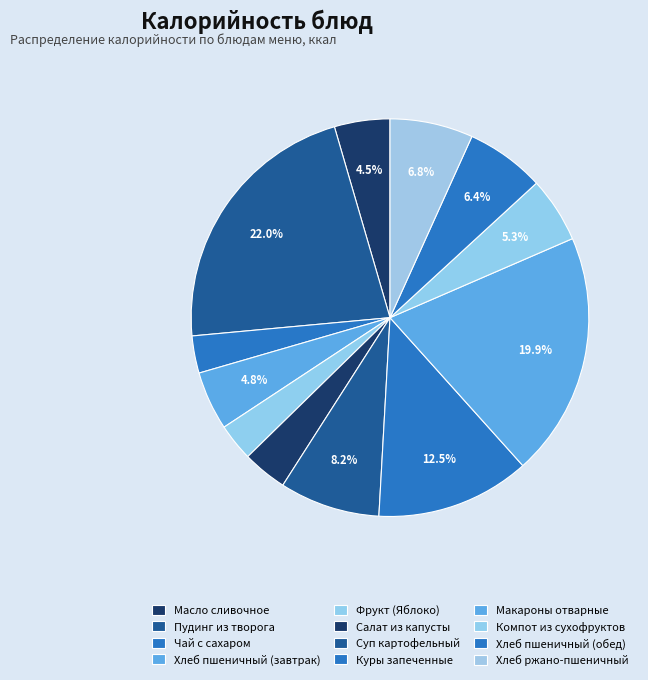

Rank the categories by value from lowest to highest.

Чай с сахаром, Фрукт по сезону (Яблоко), Салат из белокочанной капусты, Масло сливочное, Хлеб пшеничный (завтрак), Компот из сухофруктов, Хлеб пшеничный (обед), Хлеб ржано-пшеничный, Суп картофельный с рисом со сметаной, Куры запеченные, Макароны отварные с соусом томатным, Пудинг из творога с соусом ягодным